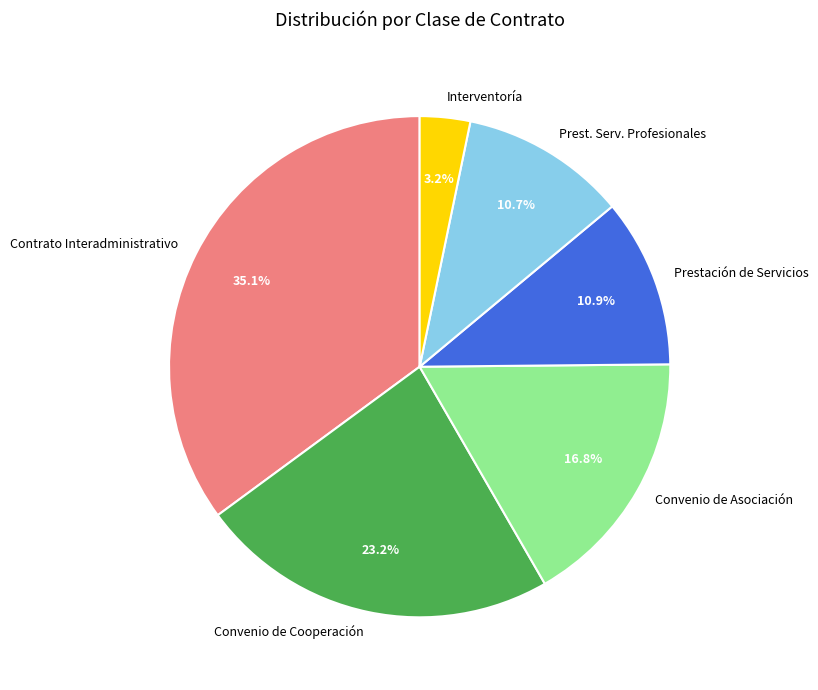

Combined, do Convenio de Cooperación and Prestación de Servicios account for over 50%?

No